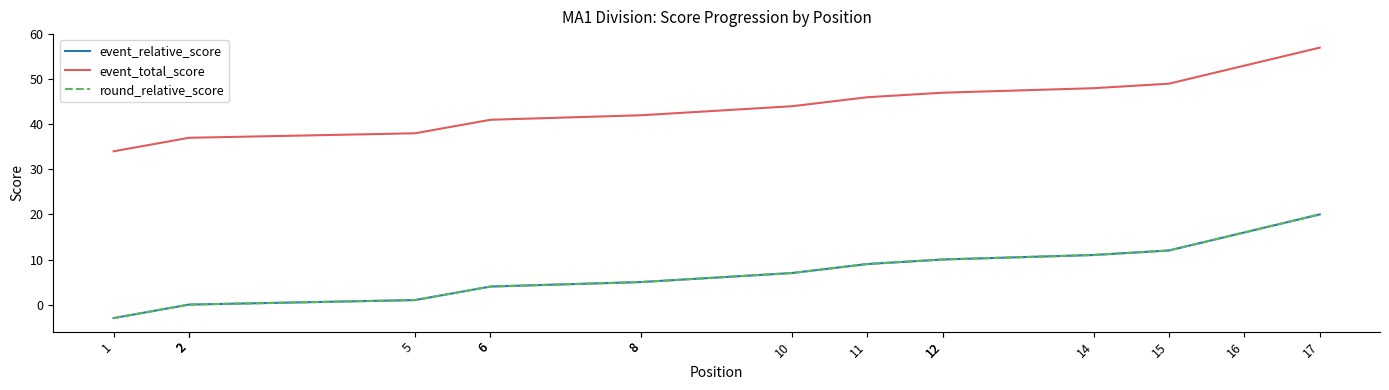

True or false: round_relative_score has more than 1 points higher than both neighbors.

False